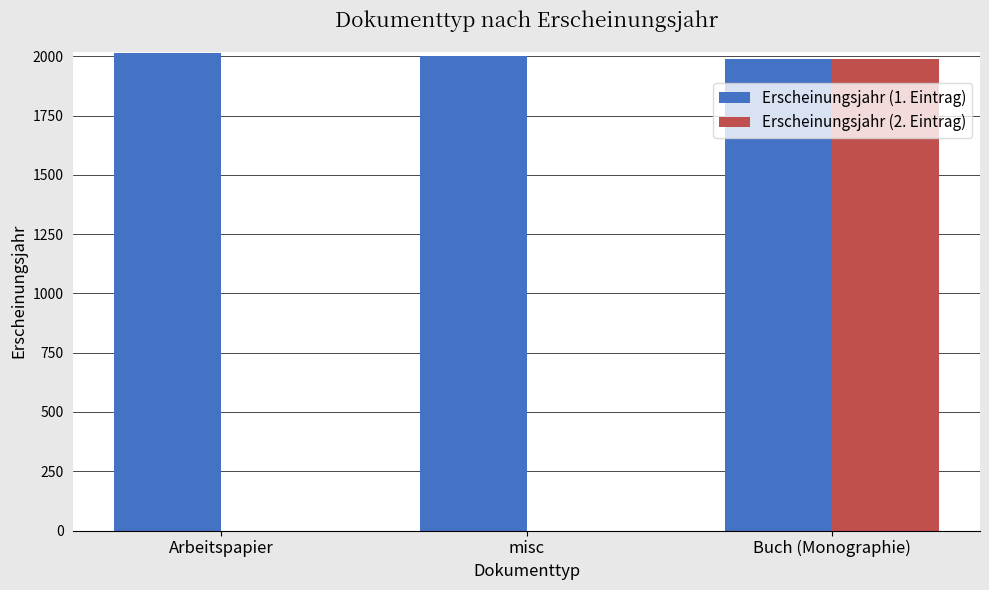

Reading left to right, list all the values displayed in this chart.

Erscheinungsjahr (1. Eintrag): Arbeitspapier=2014	misc=2002	Buch (Monographie)=1990
Erscheinungsjahr (2. Eintrag): Arbeitspapier=0	misc=0	Buch (Monographie)=1990